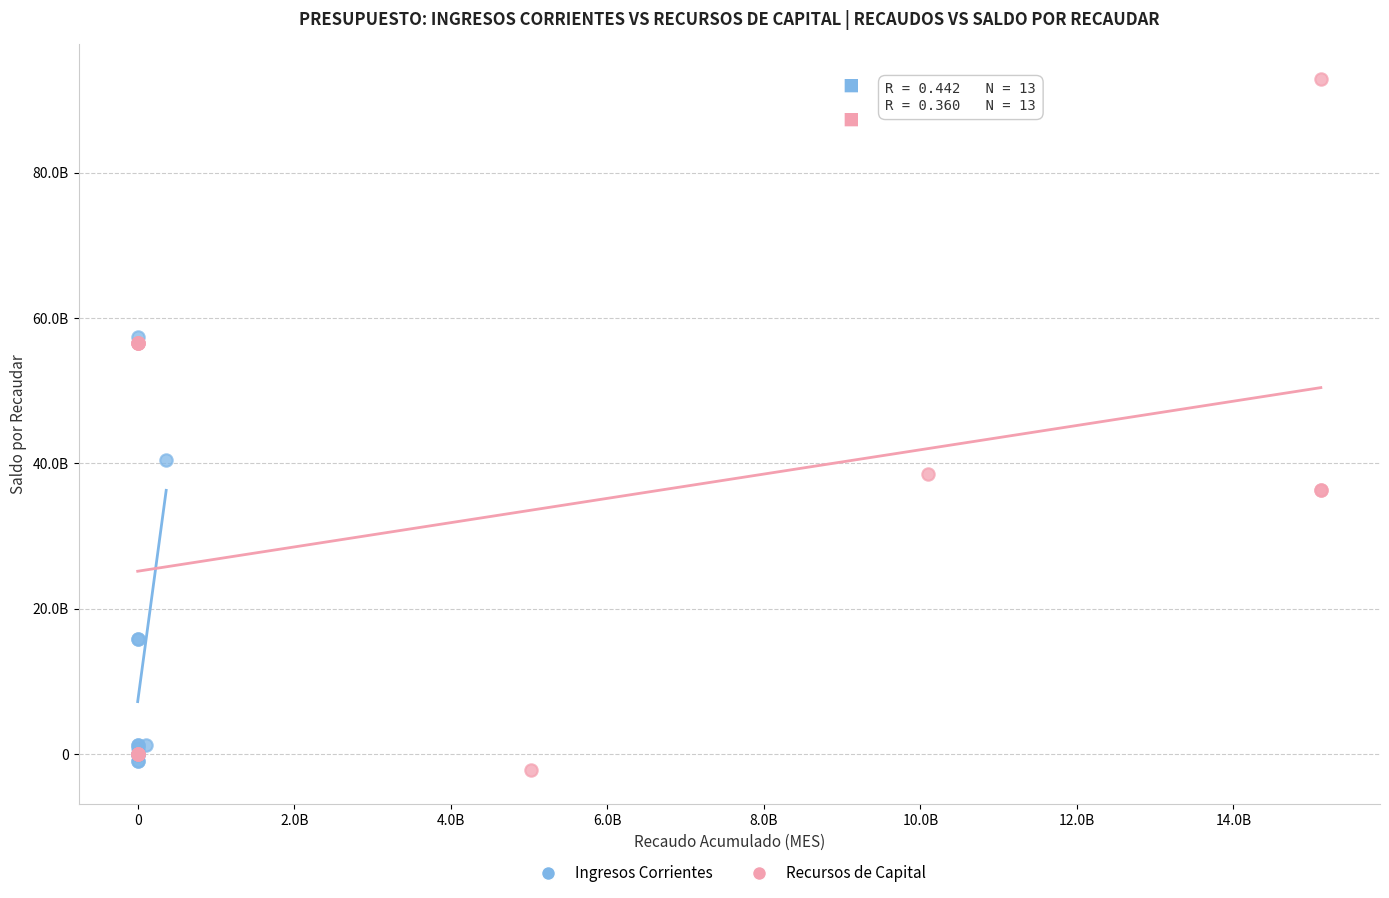

Which series contains the lowest Y value?

Recursos de Capital